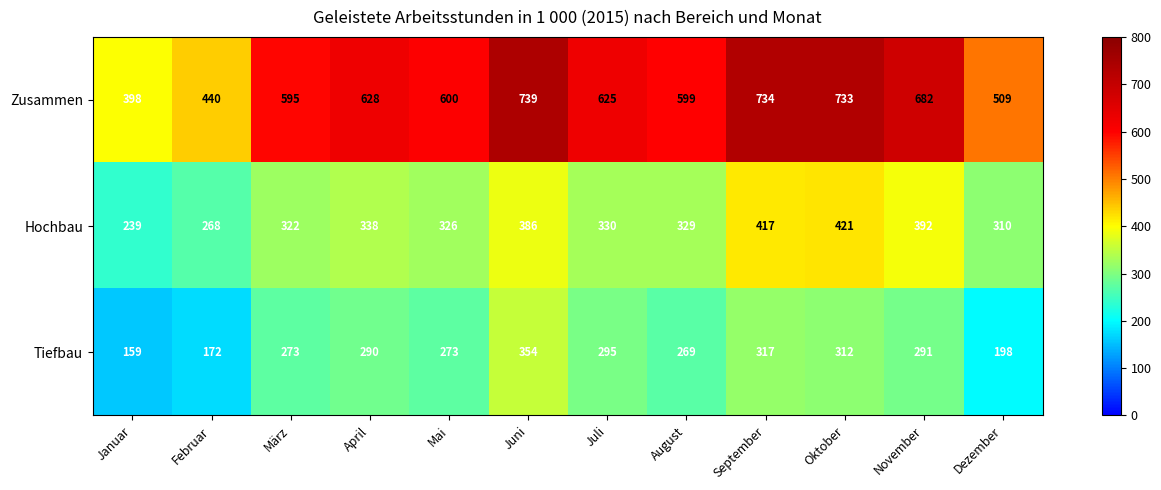

Is it true that Tiefbau equals 68 at Februar?

False